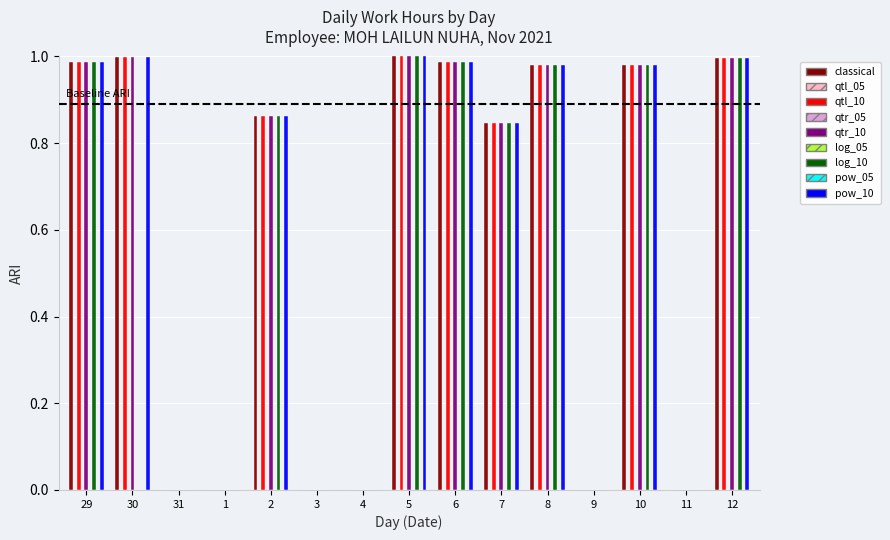

Reading left to right, transcribe all the data shown in this chart.

classical: 1.0	1.0	0.0	0.0	0.9	0.0	0.0	1.0	1.0	0.8	1.0	0.0	1.0	0.0	1.0
qtl_10: 1.0	1.0	0.0	0.0	0.9	0.0	0.0	1.0	1.0	0.8	1.0	0.0	1.0	0.0	1.0
qtr_10: 1.0	1.0	0.0	0.0	0.9	0.0	0.0	1.0	1.0	0.8	1.0	0.0	1.0	0.0	1.0
log_10: 1.0	0.0	0.0	0.0	0.9	0.0	0.0	1.0	1.0	0.8	1.0	0.0	1.0	0.0	1.0
pow_10: 1.0	1.0	0.0	0.0	0.9	0.0	0.0	1.0	1.0	0.8	1.0	0.0	1.0	0.0	1.0